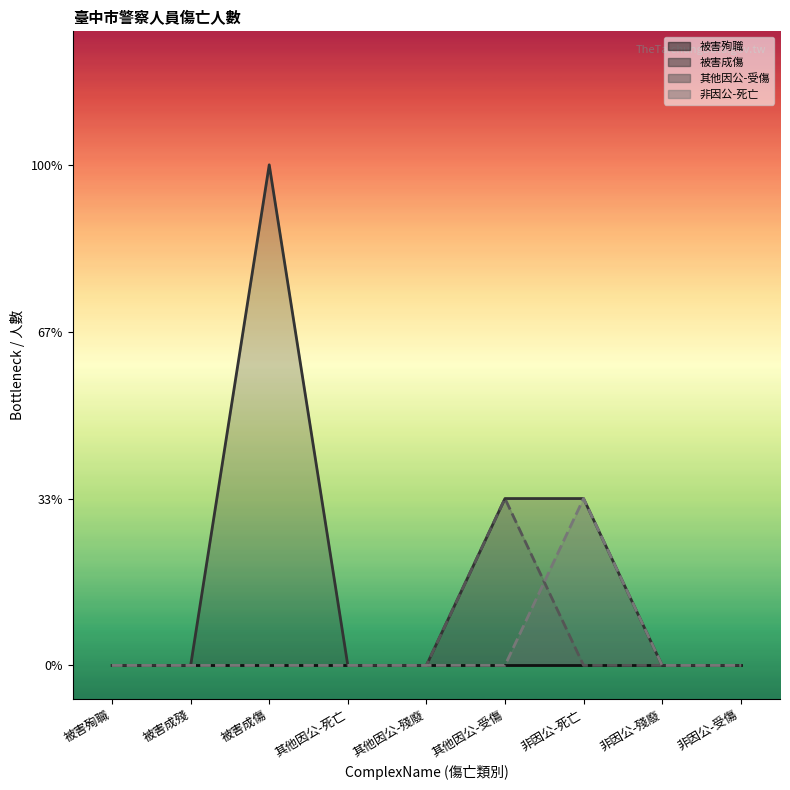

What is the sum of all 被害成傷 (line) values?

5